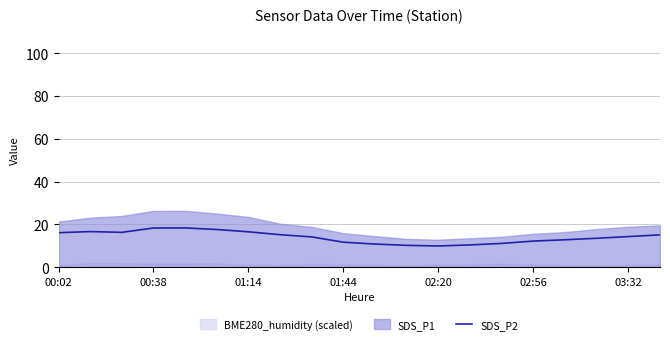

How many lines are shown in the chart?

1